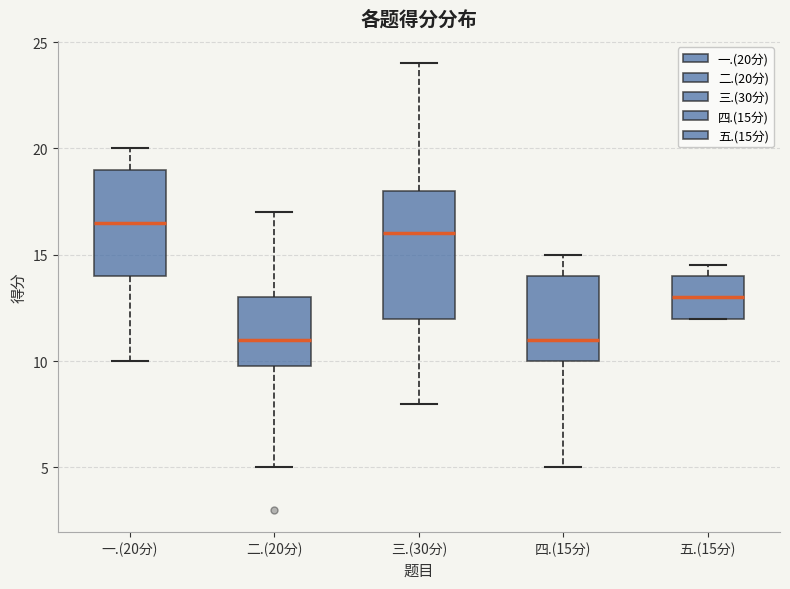

Where is the lower edge of the box for 三.(30分) on the y-axis? The values are not printed on the chart, so give them approximately, as read against the axis.

12.0